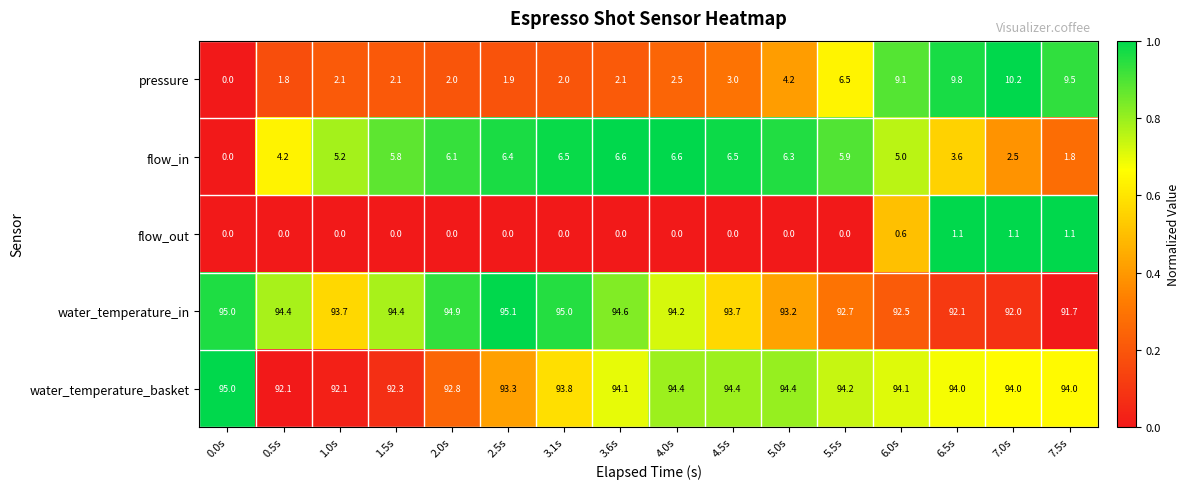

At which category is the sum across all series the highest?

6.0s